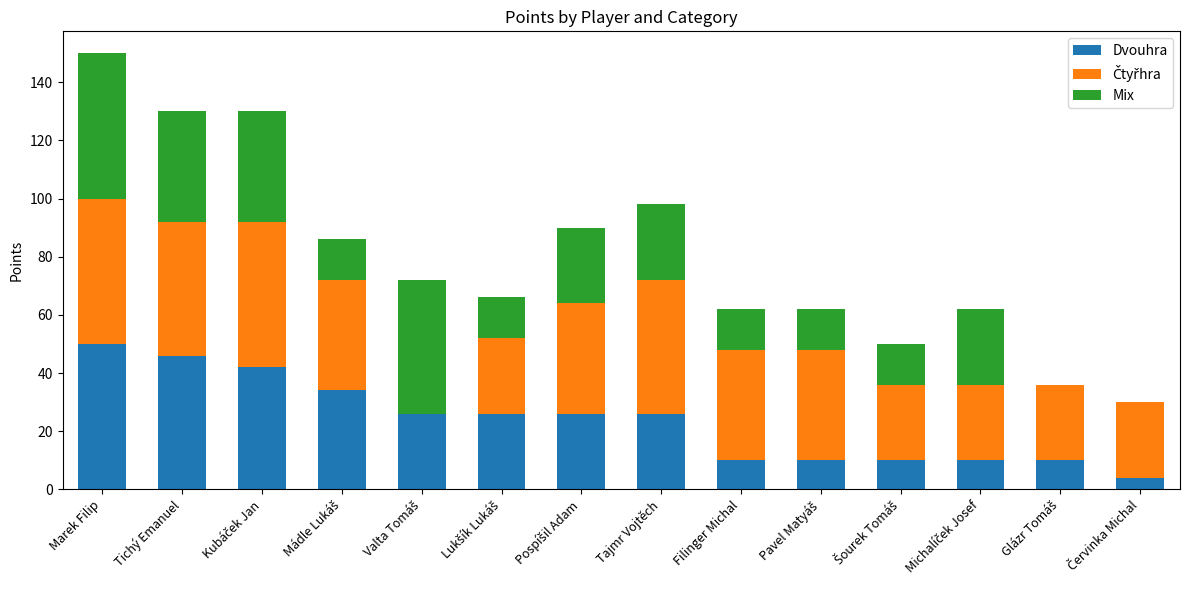

Which category has the highest value in the Dvouhra series?

Marek Filip